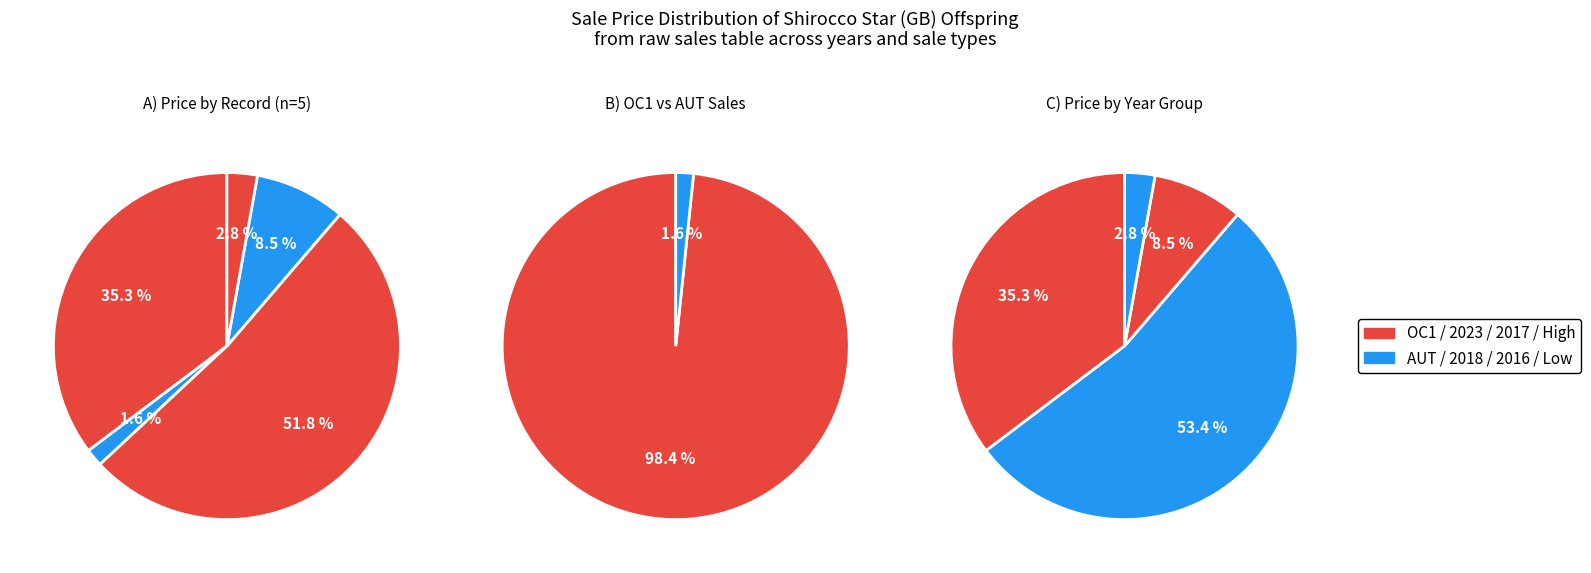

Which category has the smallest portion of the pie?

2018 (AUT)